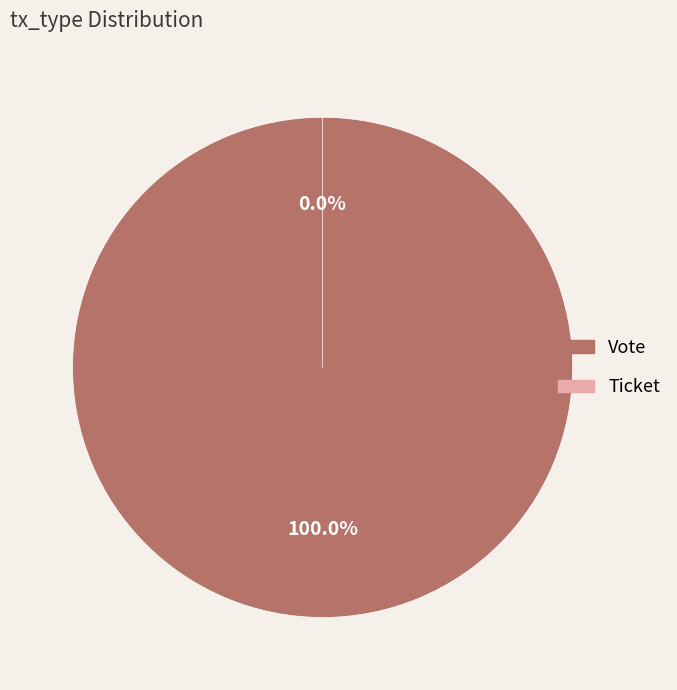

How many segments does this pie chart have?

2